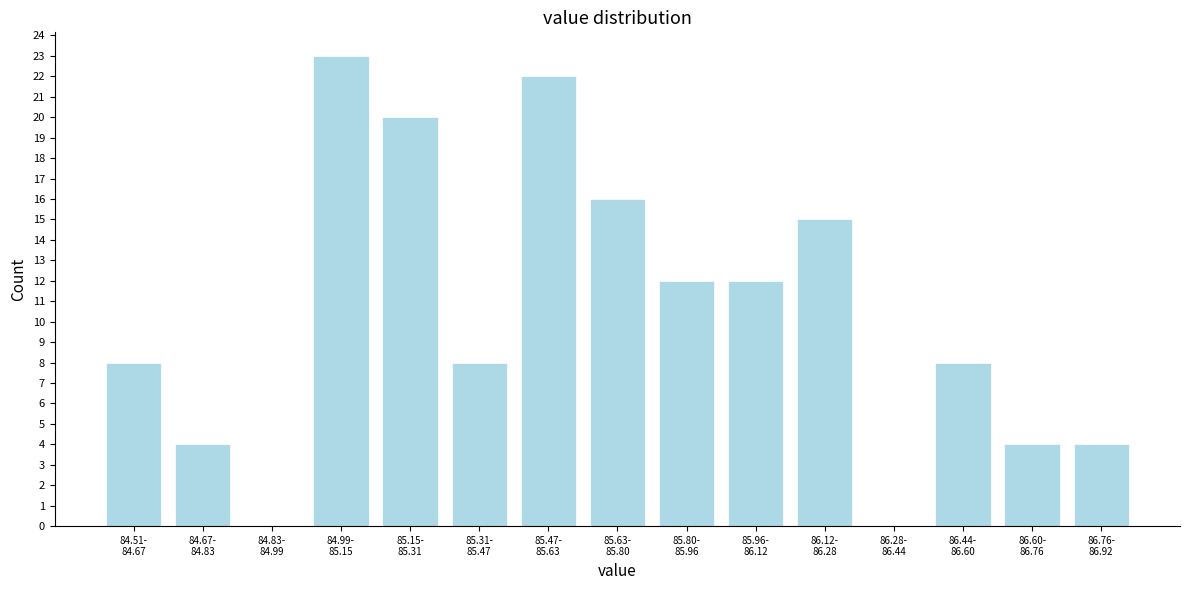

What is the sum of all values?

156